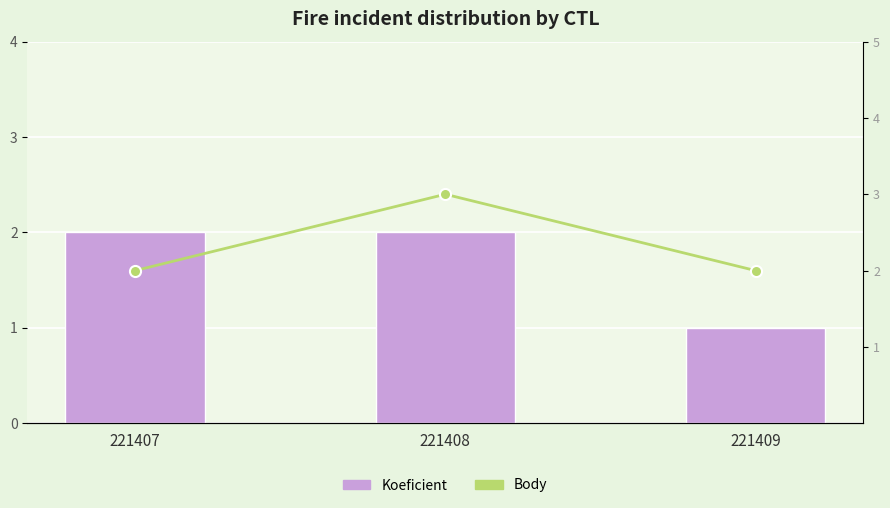

At which label does Body reach its minimum?

221407